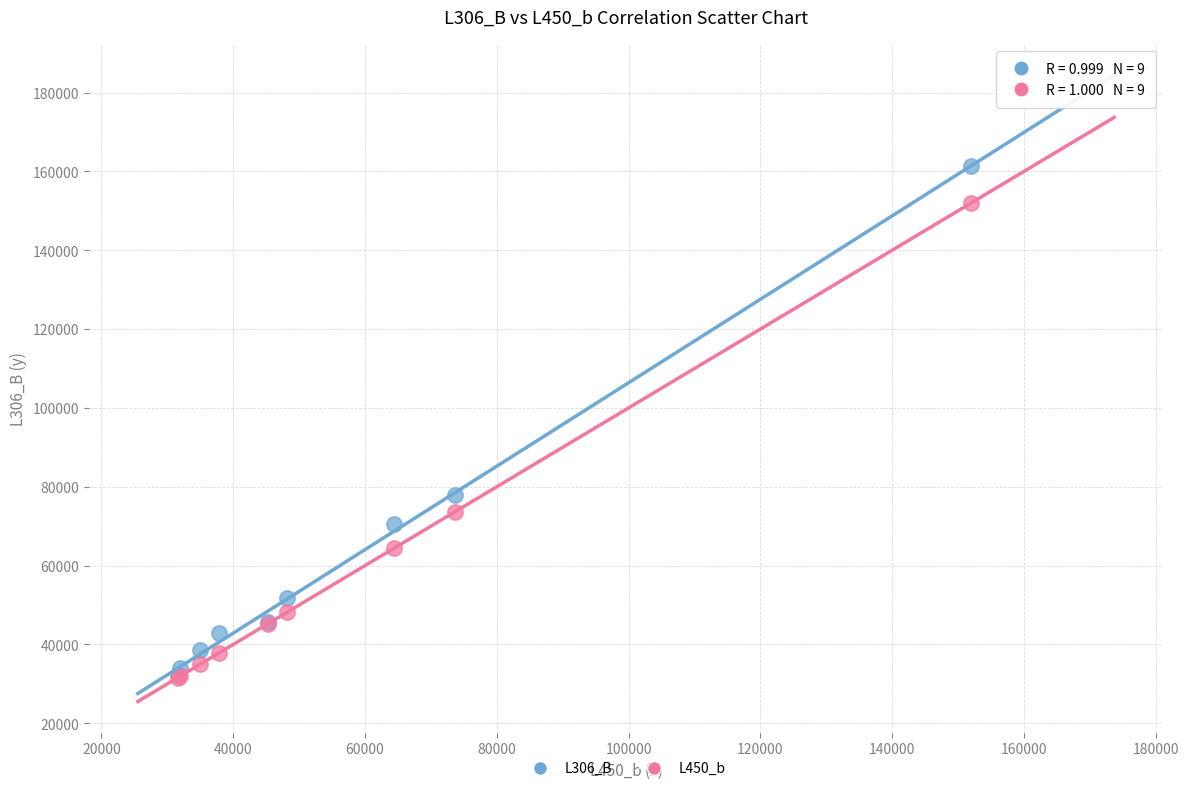

Across all series, what Y value is closest to 96397?

77880.2